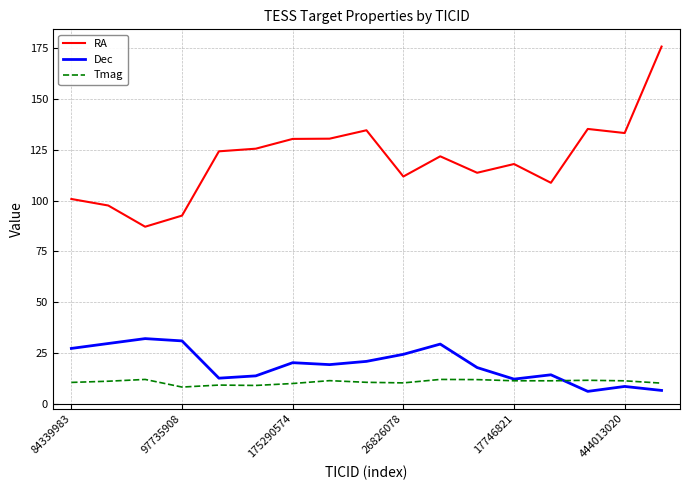

Which series has the largest total across all categories?

RA